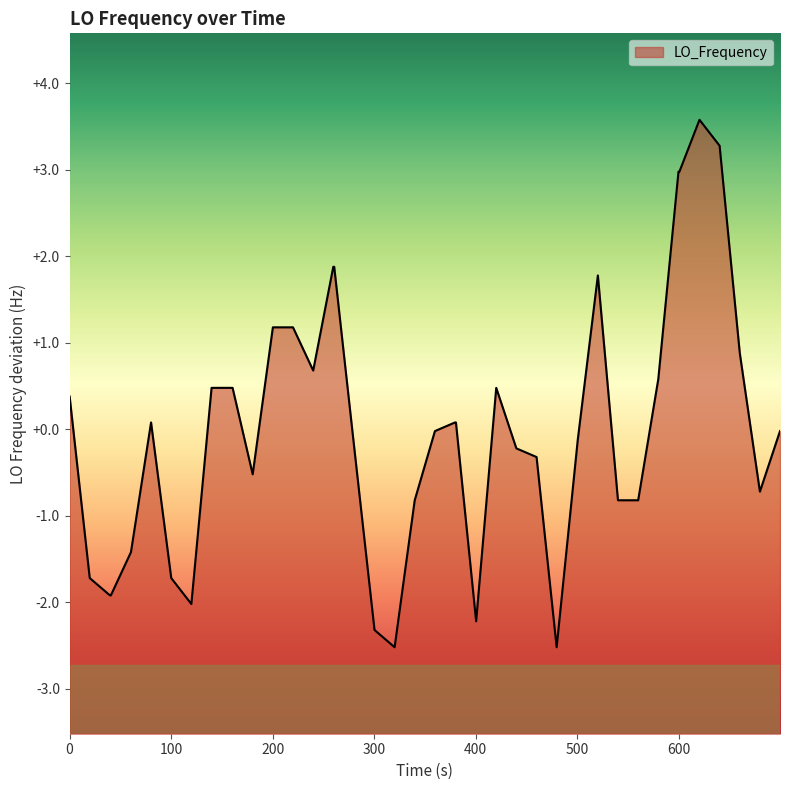

How many data points are above 0?

19